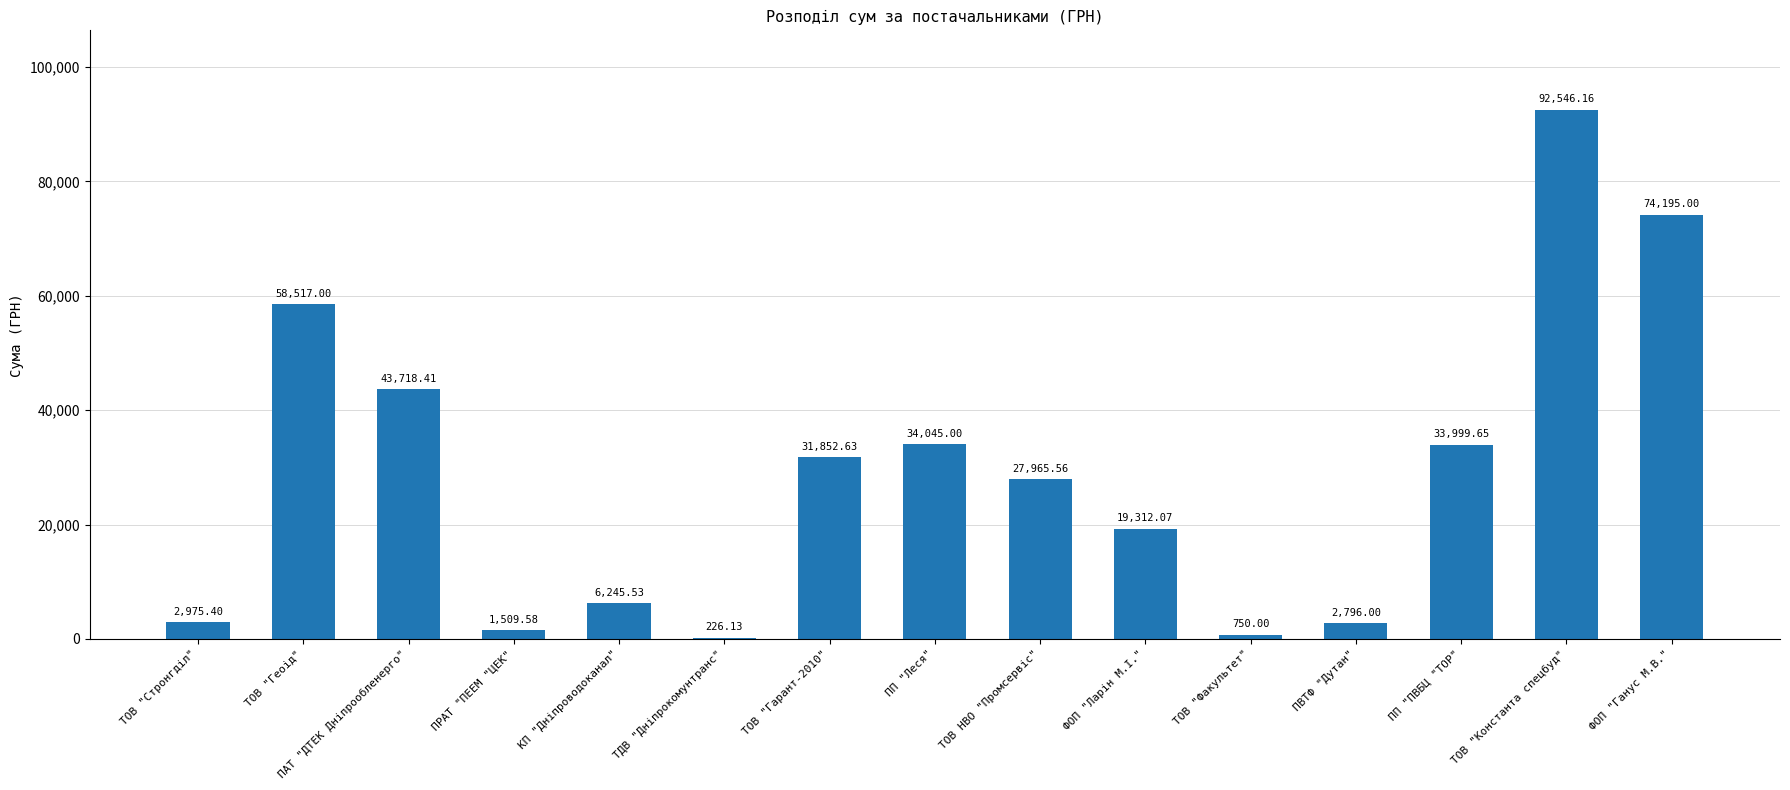

Between ФОП "Ганус М.В." and ФОП "Ларін М.І.", which is larger?

ФОП "Ганус М.В."